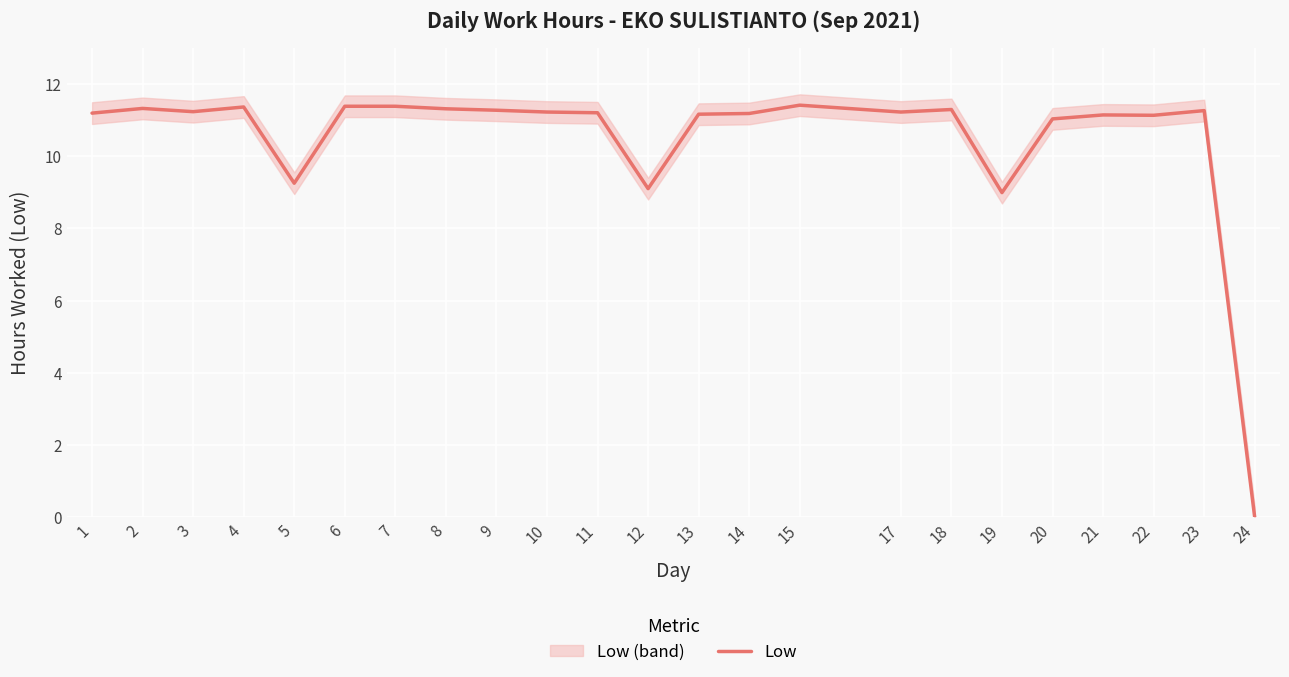

How many values are below 11?

4